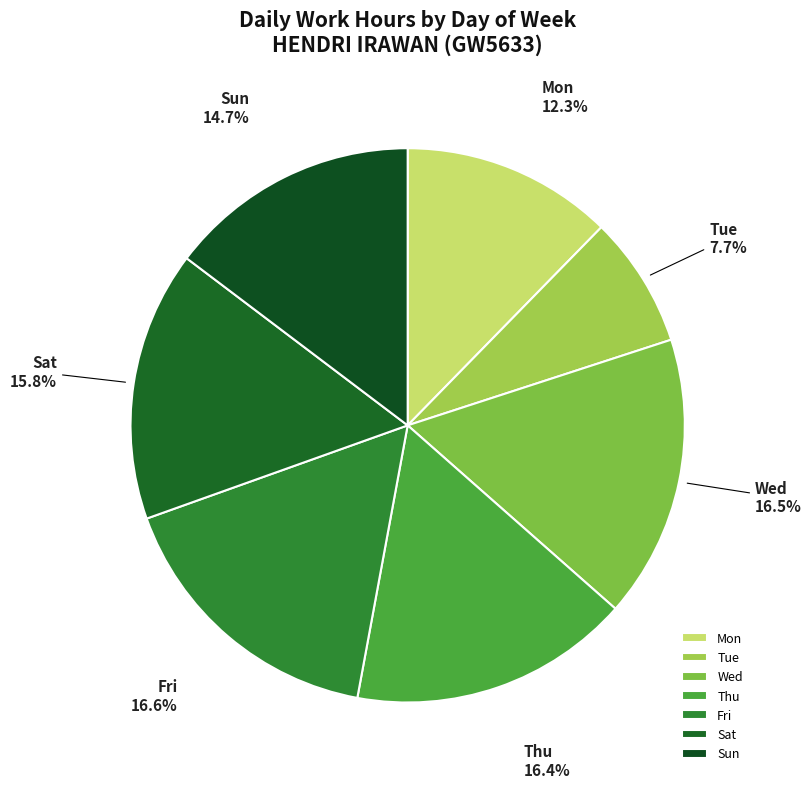

Is there any slice that represents more than half of the pie?

No